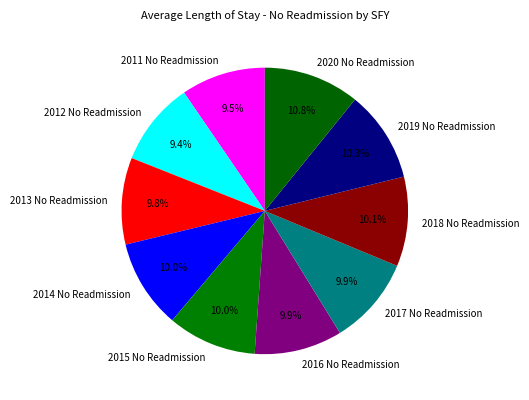

Is the sum of 2011 No Readmission and 2019 No Readmission greater than half?

No